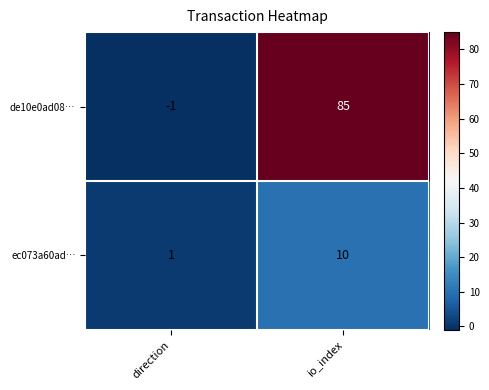

List the series in order of their overall mean, lowest first.

ec073a60ad…, de10e0ad08…